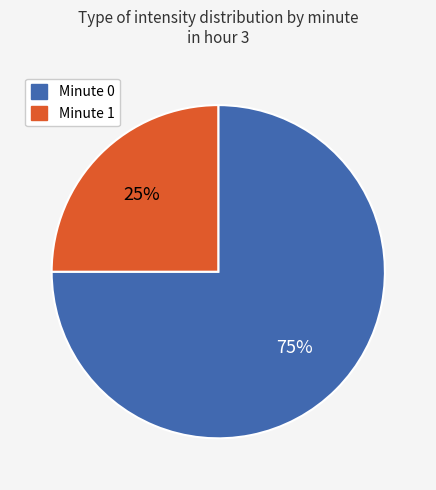

To the nearest percent, what is the difference between the largest and smallest slice percentages?

50%